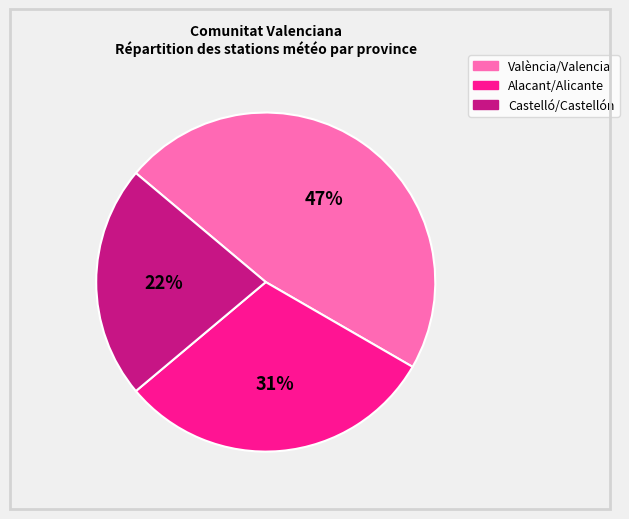

Count the number of slices in the pie.

3